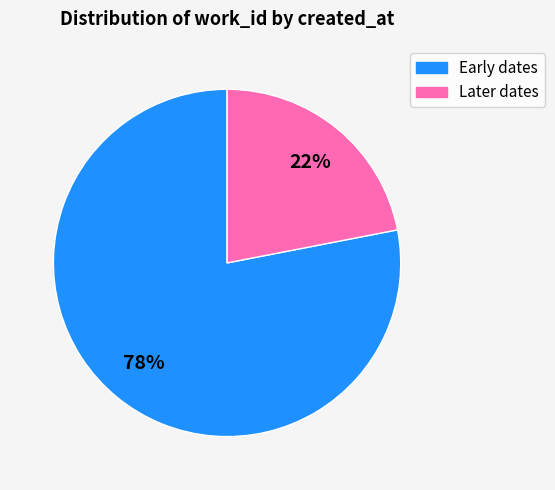

To the nearest percent, what is the difference between the largest and smallest slice percentages?

56%